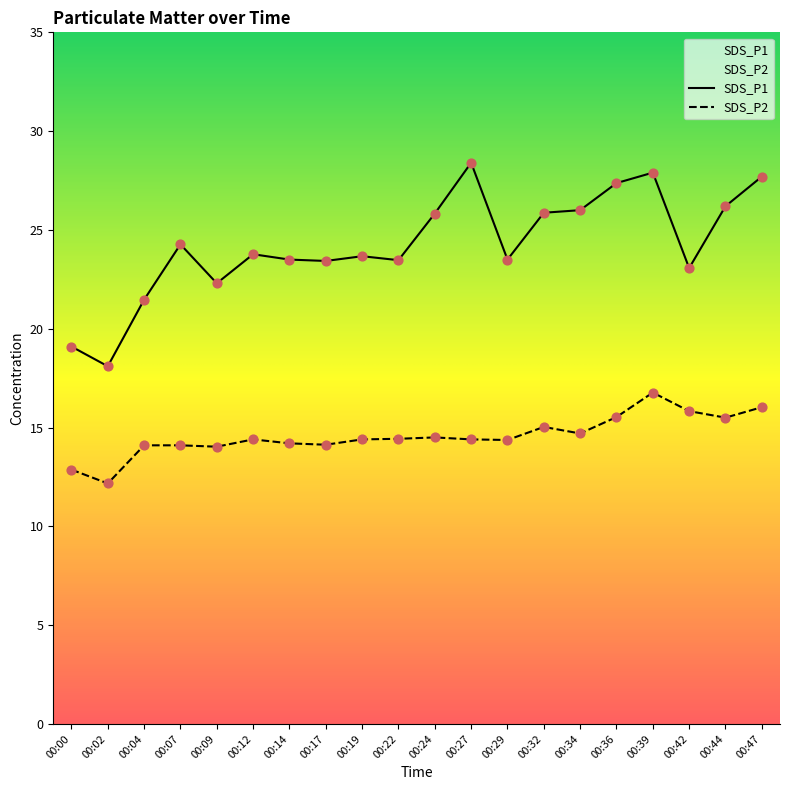

At how many categories does at least one series exceed 12?

20